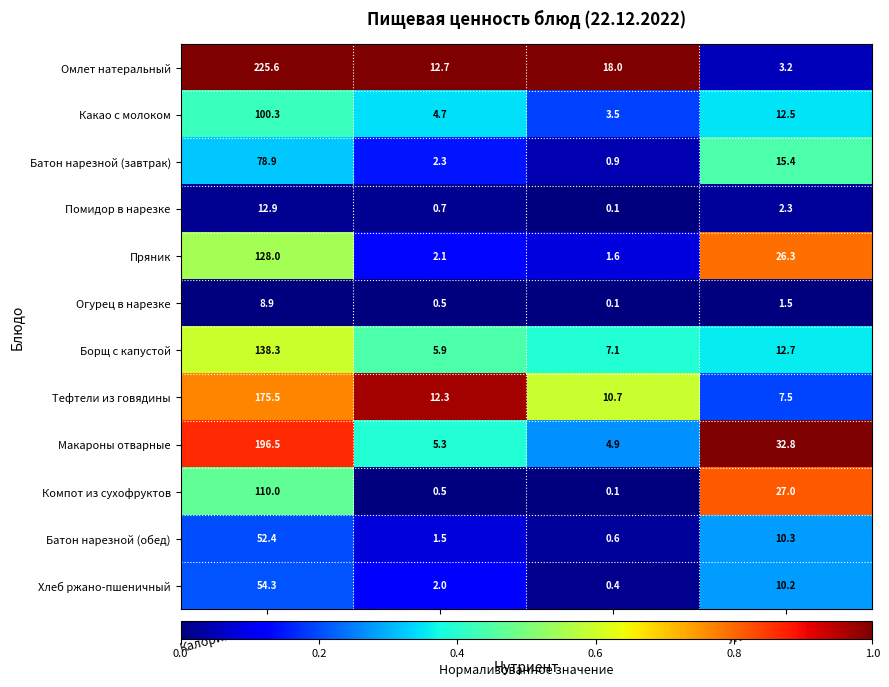

What is the average value of the Борщ с капустой series?

41.0